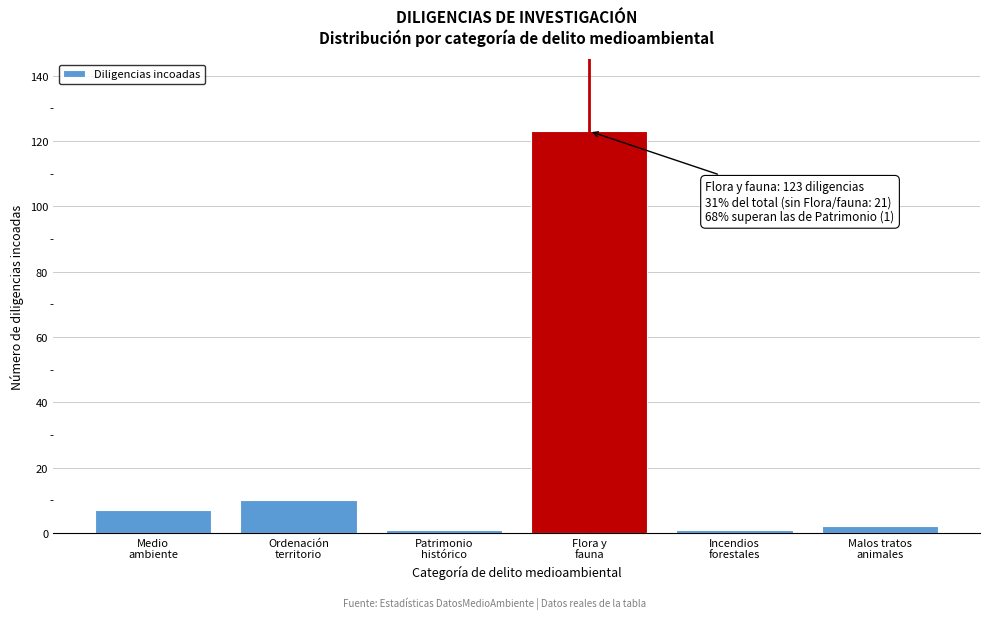

Reading right to left, what are all the values shown in this chart?

2	1	123	1	10	7